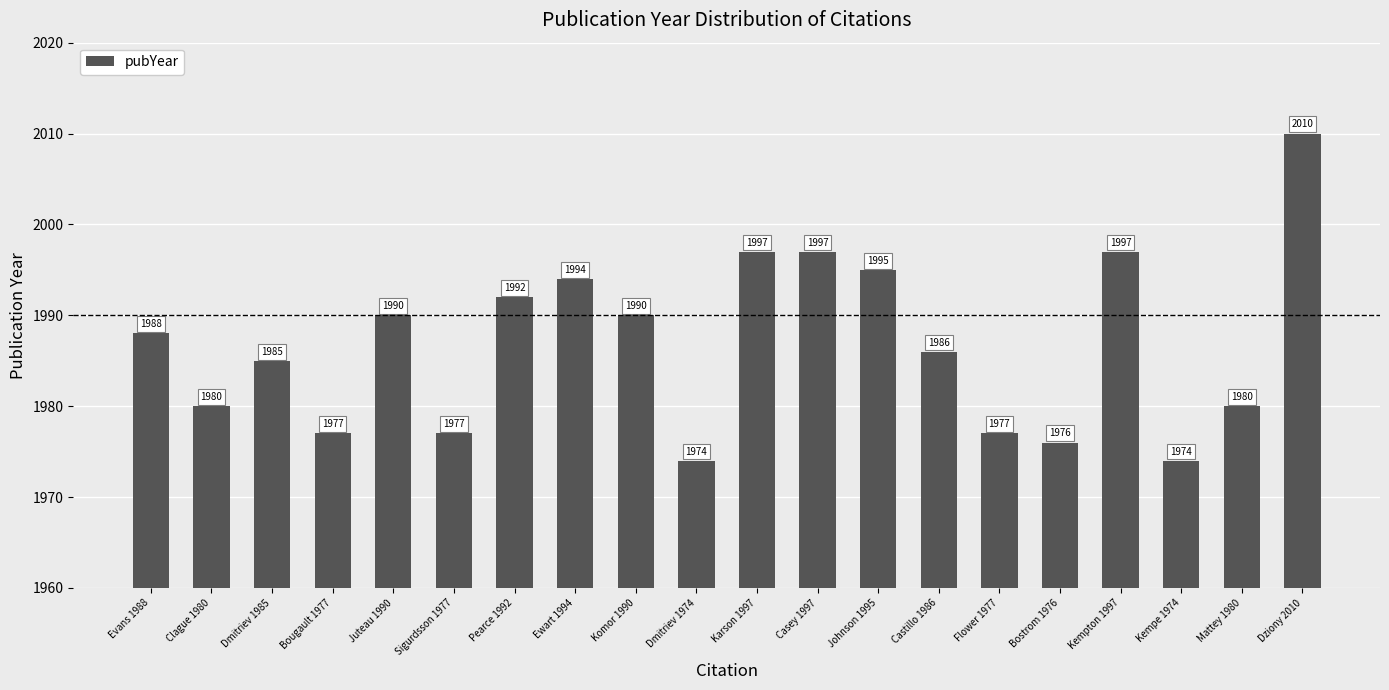

How many data points are less than 1988?

10